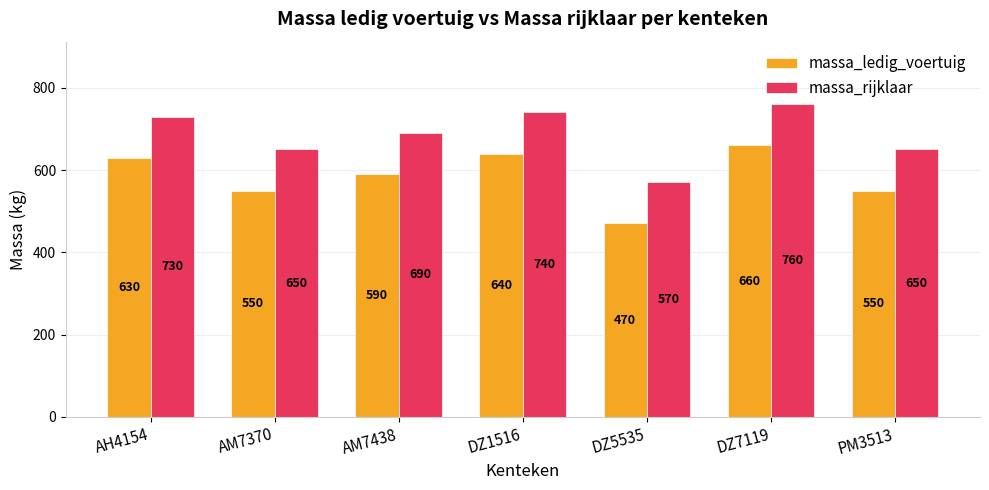

Read the massa_rijklaar value at PM3513.

650